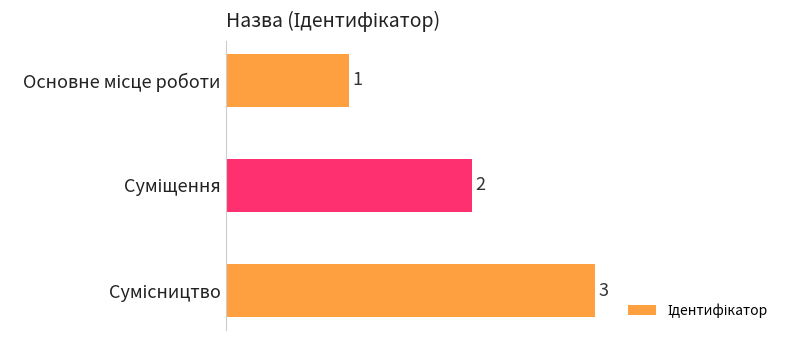

How many values are between 1 and 3?

3